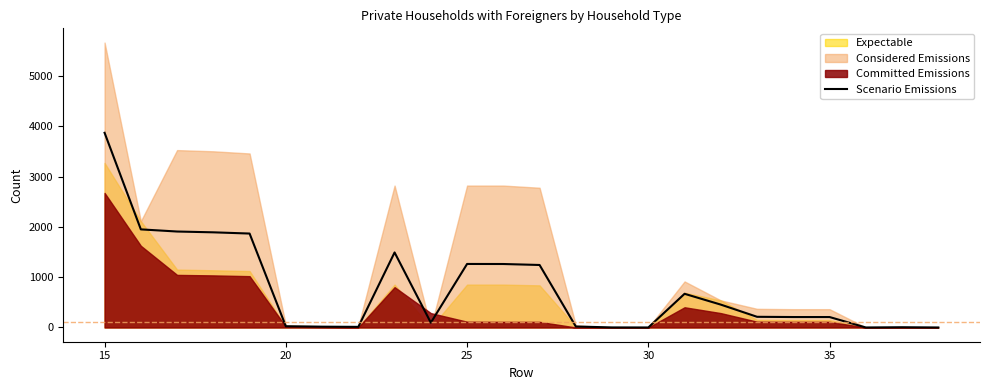

What is the maximum value for Scenario Emissions?

3873.0